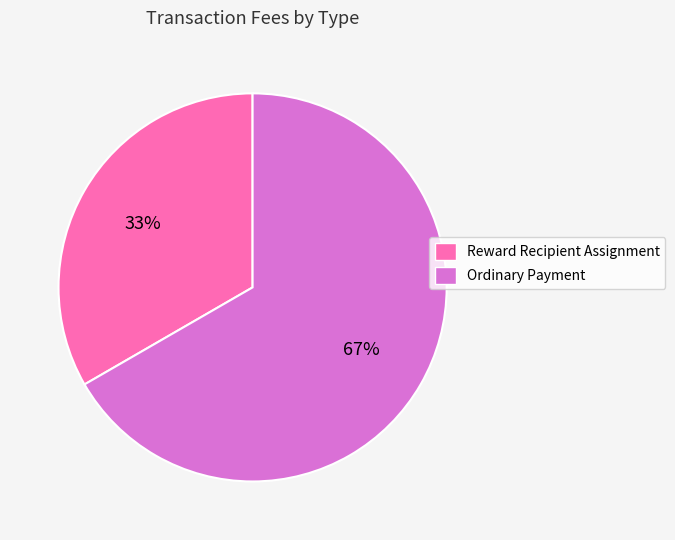

The Reward Recipient Assignment slice represents 33% of the pie. True or false?

True